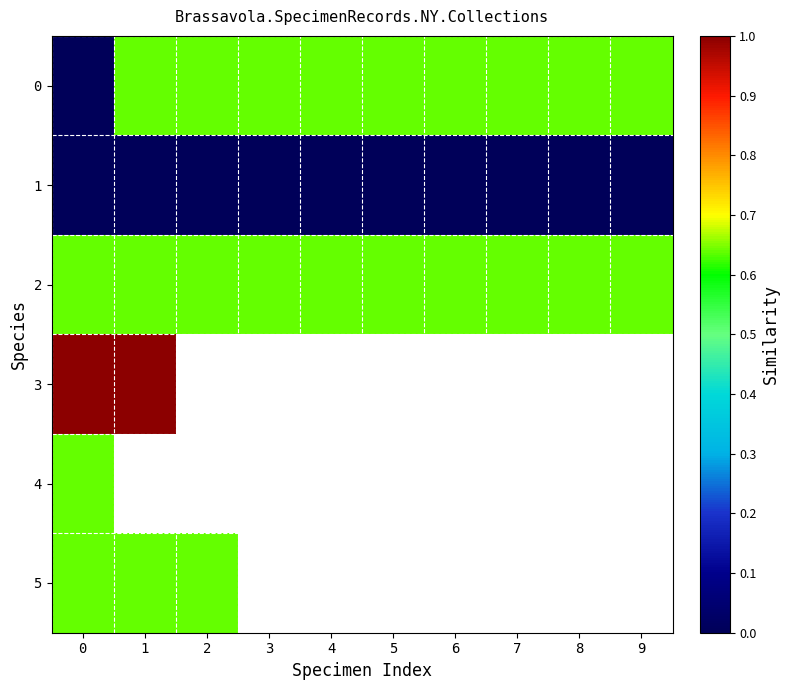

At which label is 3 closest to 0?

1